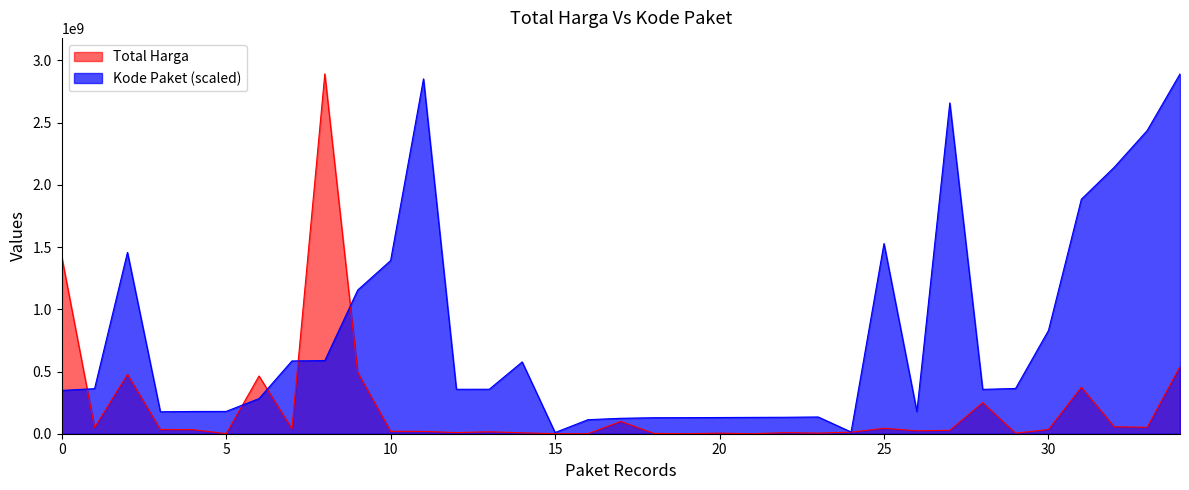

Rank the series at 2021-11-01 from highest to lowest value.

Kode Paket, Total Harga